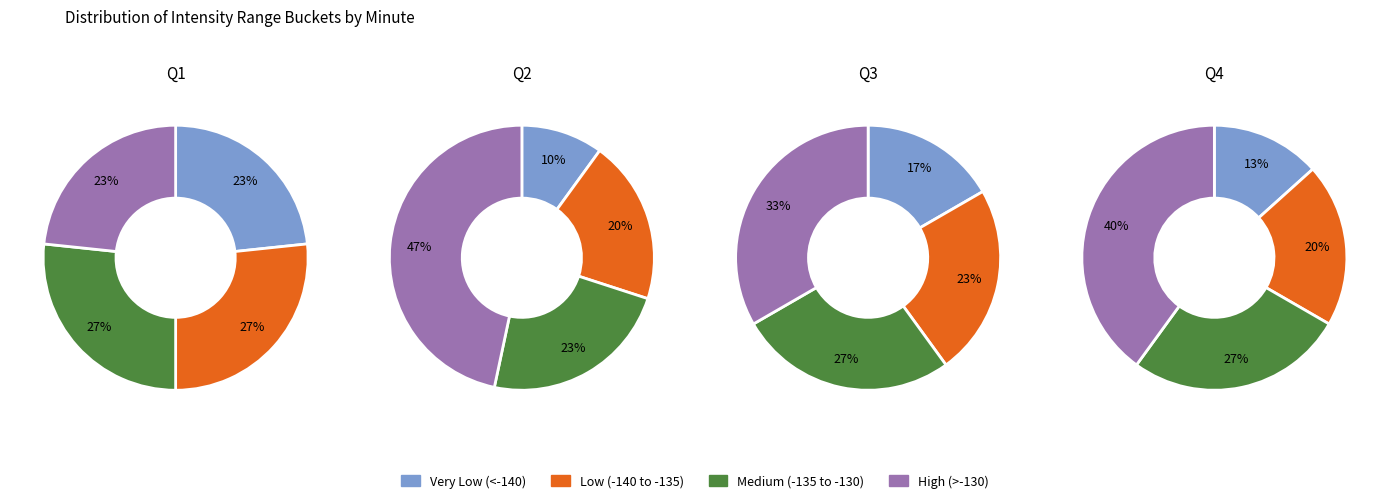

Count the number of slices in the pie.

4